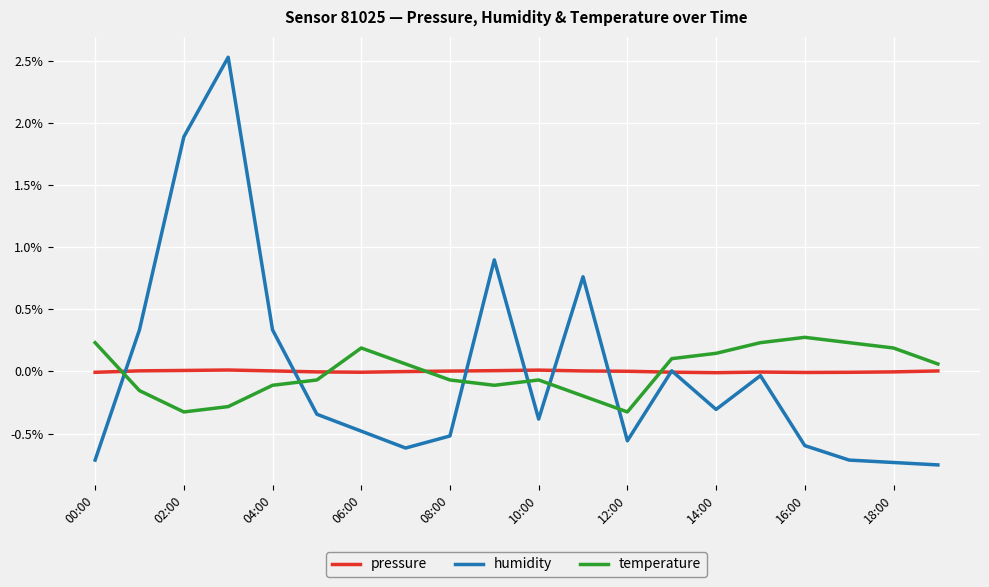

True or false: humidity and temperature cross at least once.

True